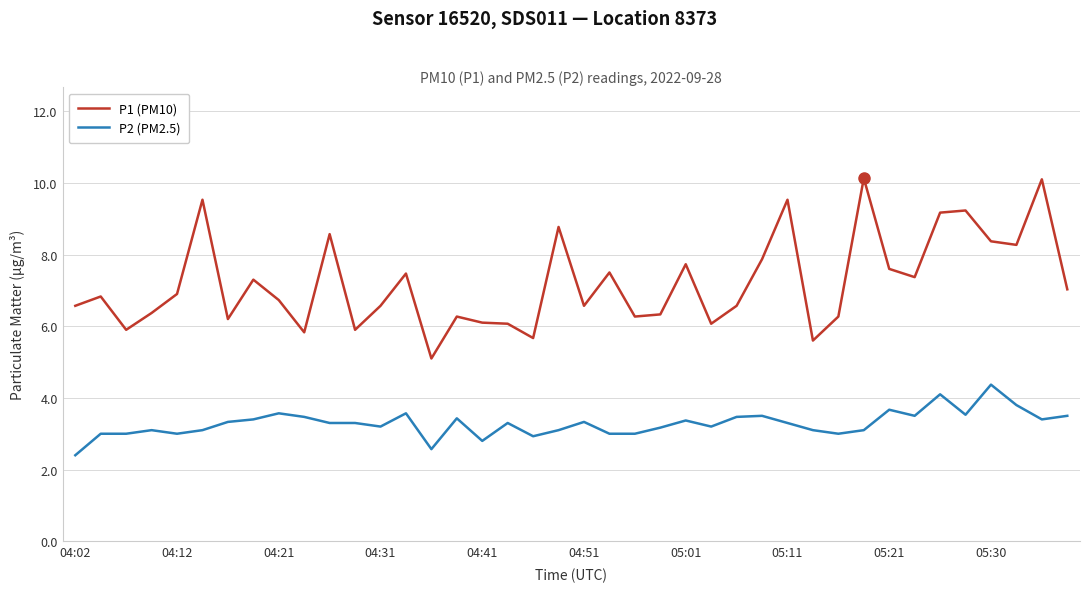

Which series has the largest total across all categories?

P1 (PM10)